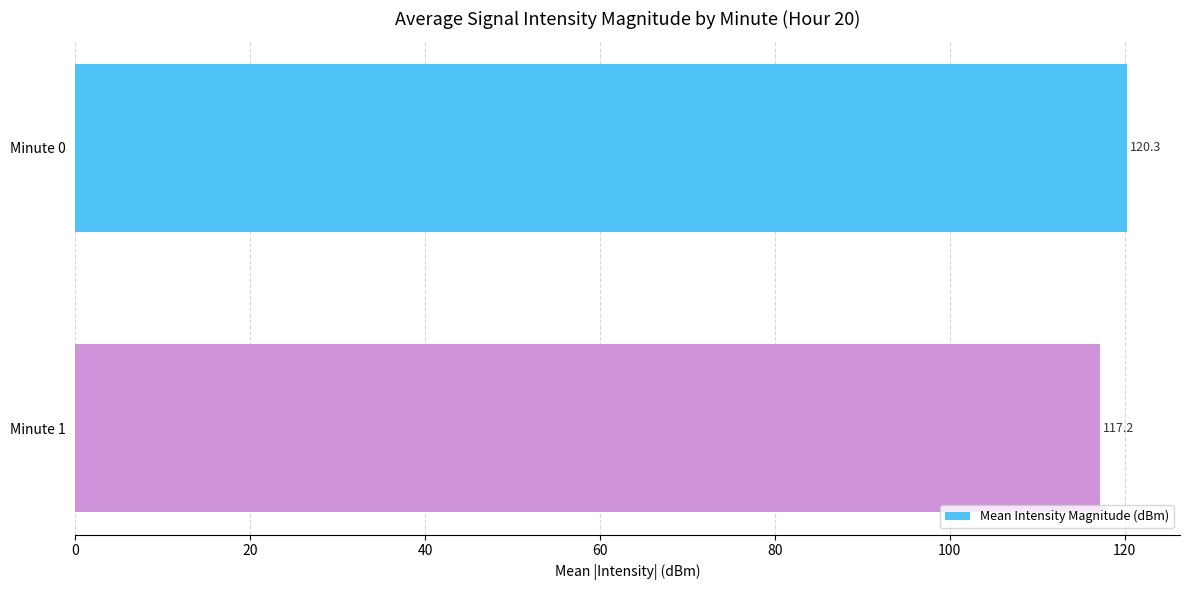

What is the change in value from Minute 0 to Minute 1?

-3.1